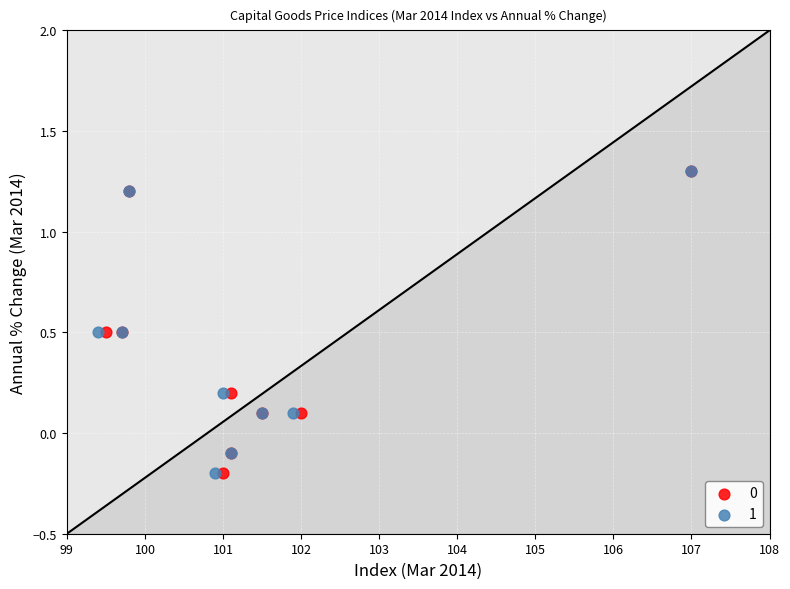

What are all the series names shown in the legend?

0, 1